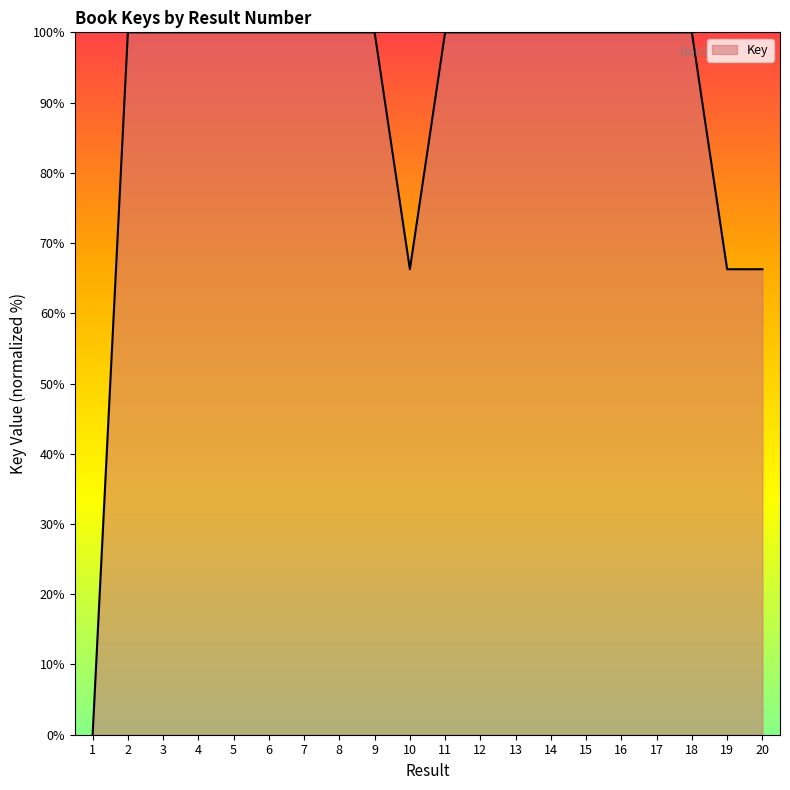

How many positive values are there?

19